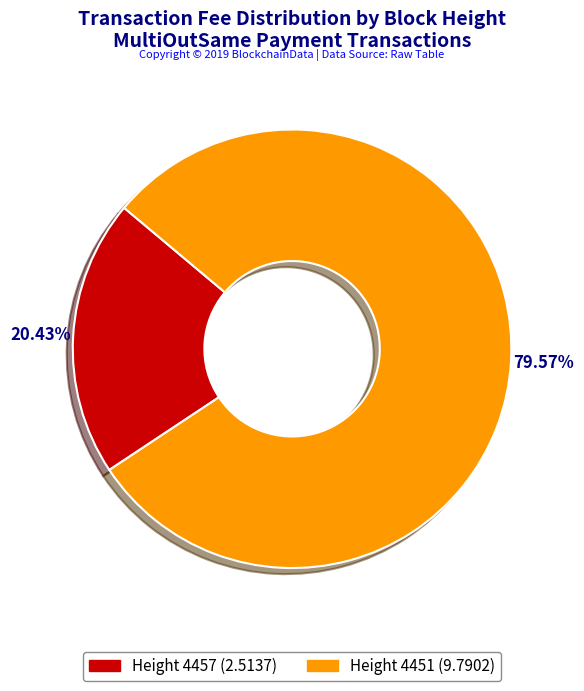

Is there any slice that represents more than half of the pie?

Yes